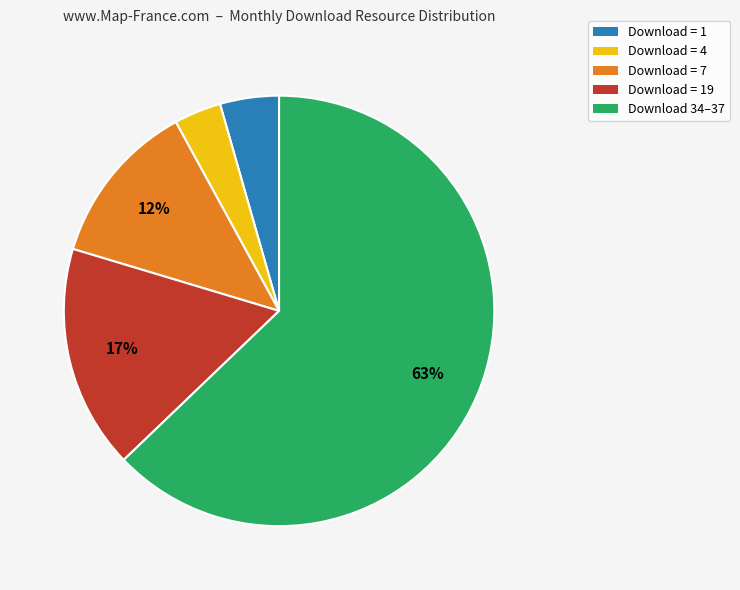

Approximately how many times larger is the value at Download = 19 compared to Download = 7?

1.4